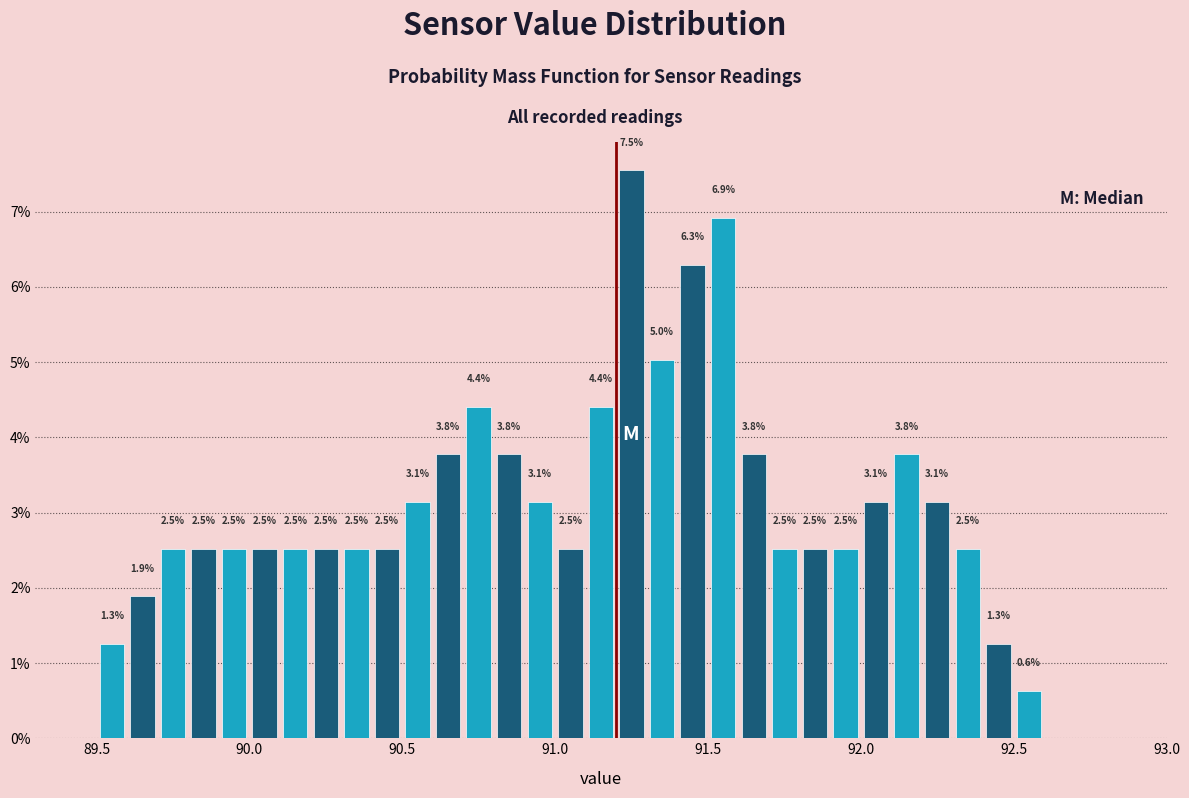

Around what value on the x-axis is the tallest bar? Give the approximate position of its centre, as read against the axis.

91.25